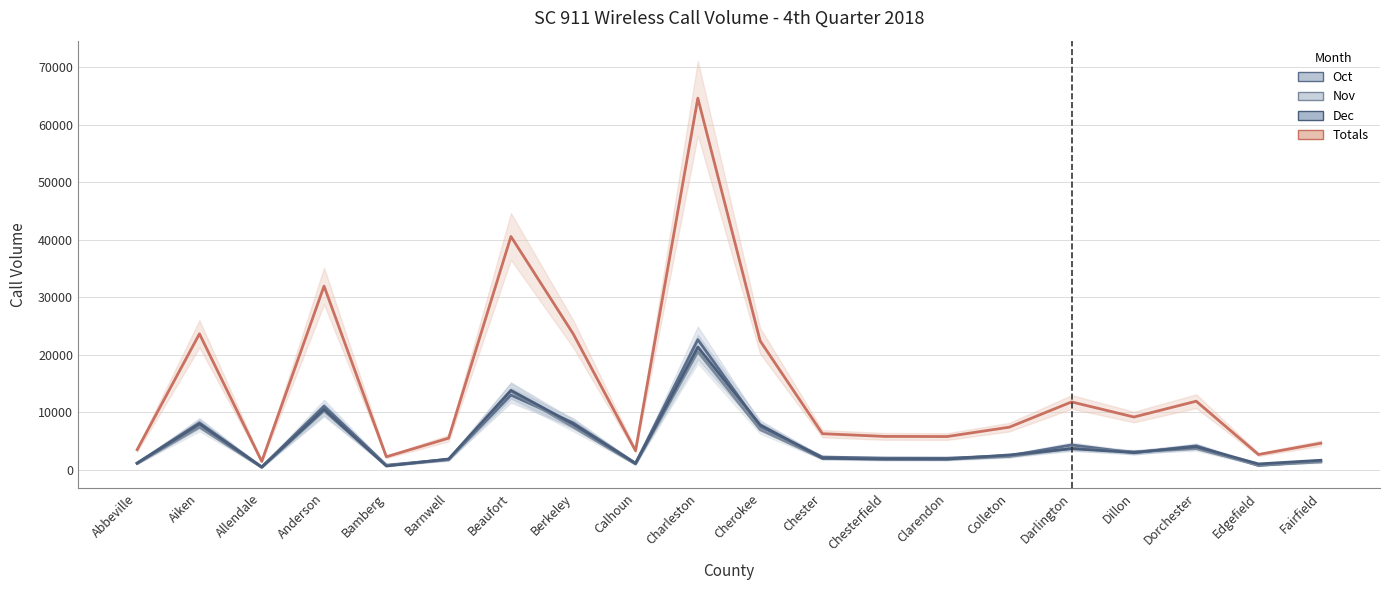

Where do Nov and Dec first cross each other?

Anderson and Bamberg